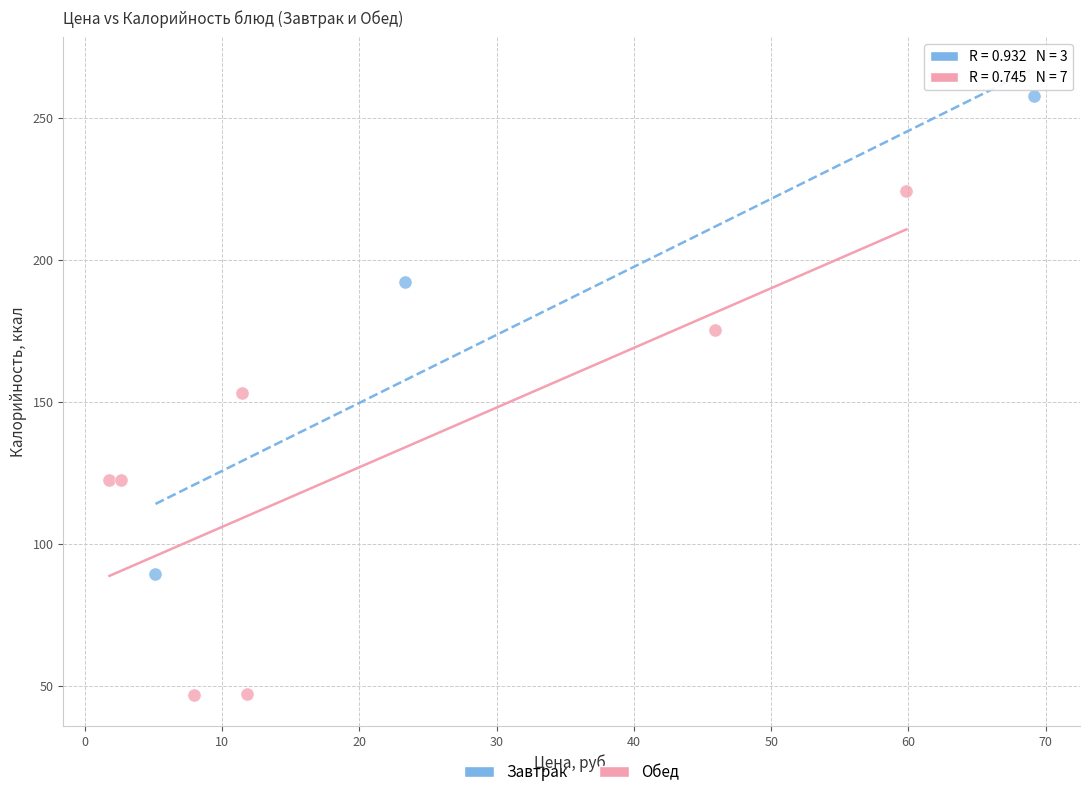

Which series has the widest spread of Y values?

Обед